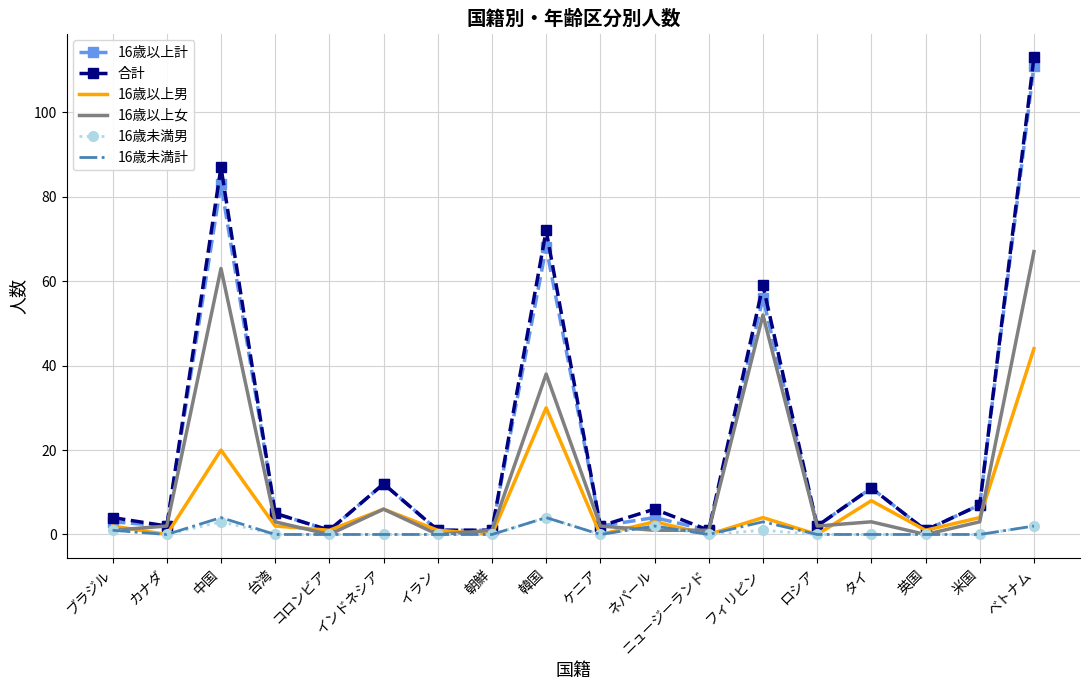

At which label is 16歳以上女 closest to 33?

韓国